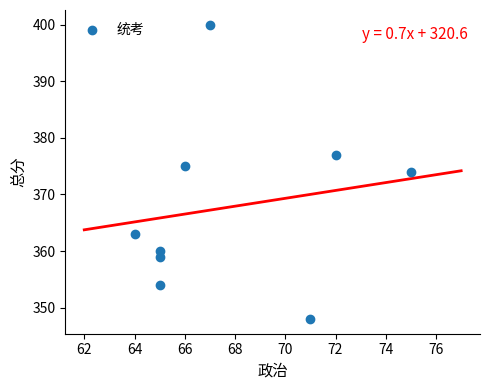

What is the average Y value?

368